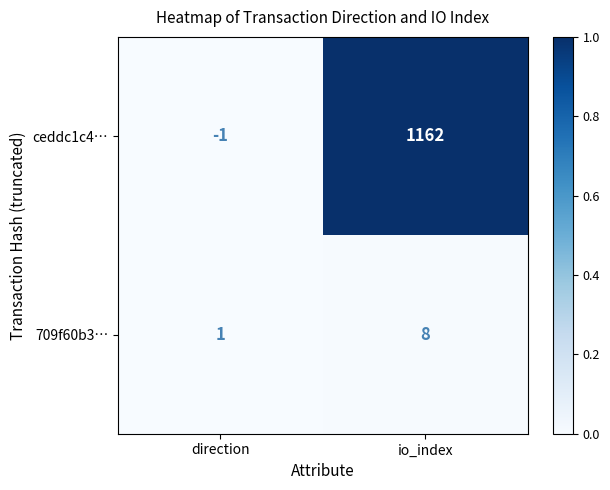

Rank the series by their maximum value, from highest to lowest.

ceddc1c4…, 709f60b3…